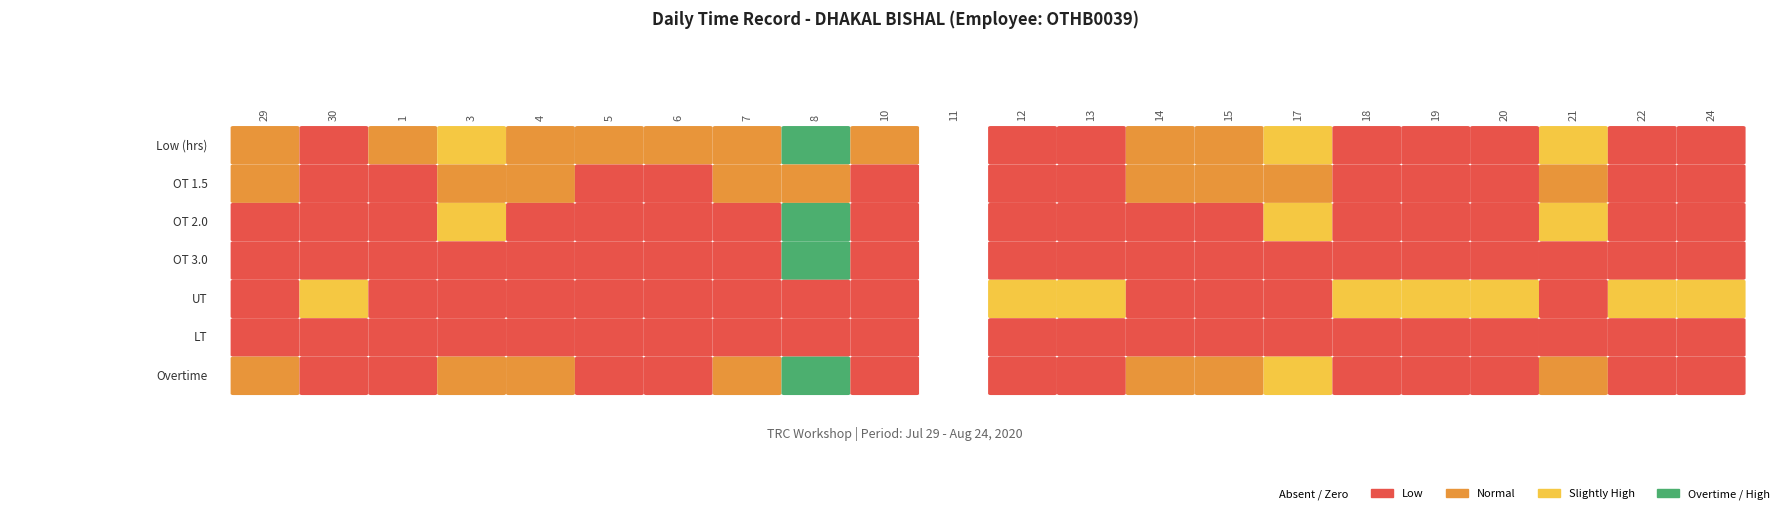

What is the greatest value displayed?

13.4